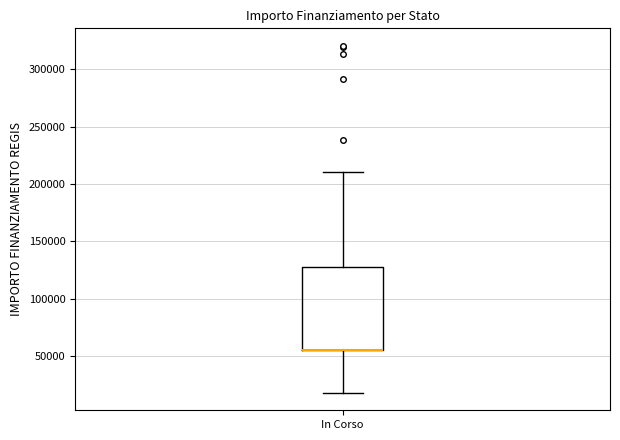

Read this box plot against the y-axis: the position of the median line, the range covered by the box, and the ends of both whiskers. The values are not printed on the chart, so give them approximately, as read against the axis.

median 55000 (drawn on the box's lower edge), box 55000 to 130000, whiskers 20000 to 210000